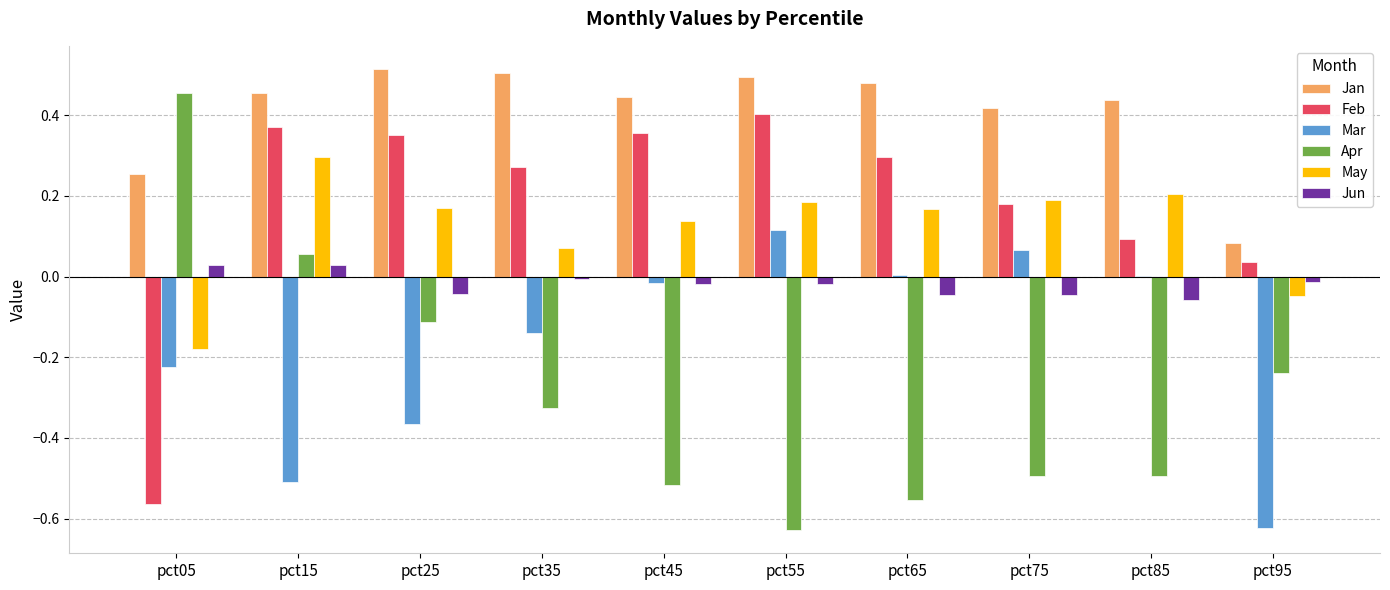

Which series has the largest total across all categories?

Jan